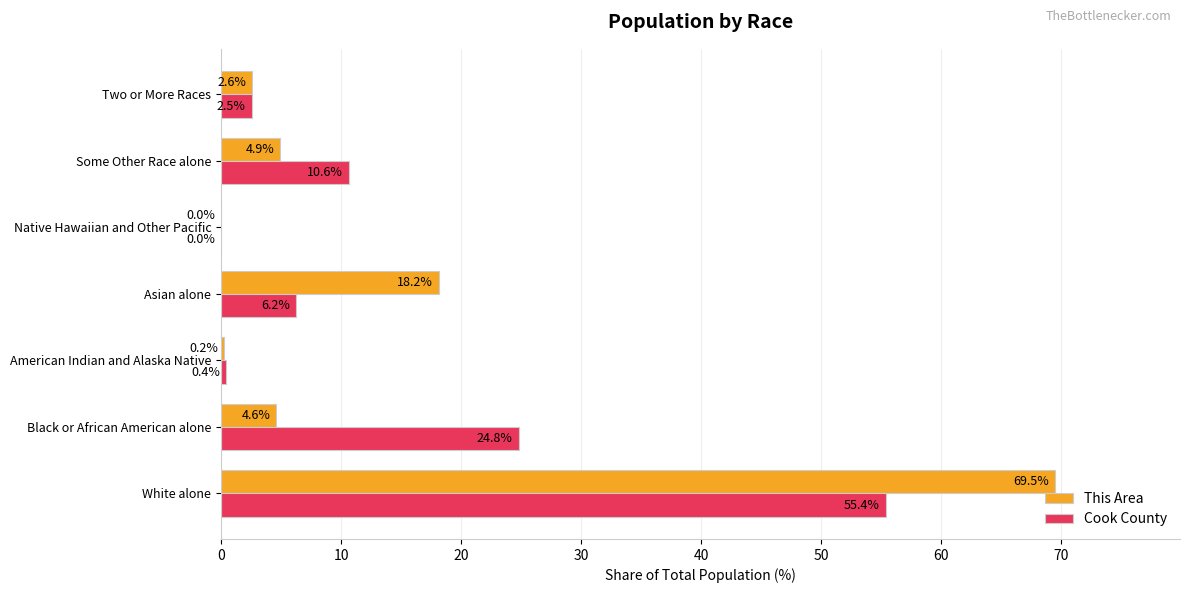

Between Black or African American alone and Native Hawaiian and Other Pacific, which series saw the biggest shift?

Cook County